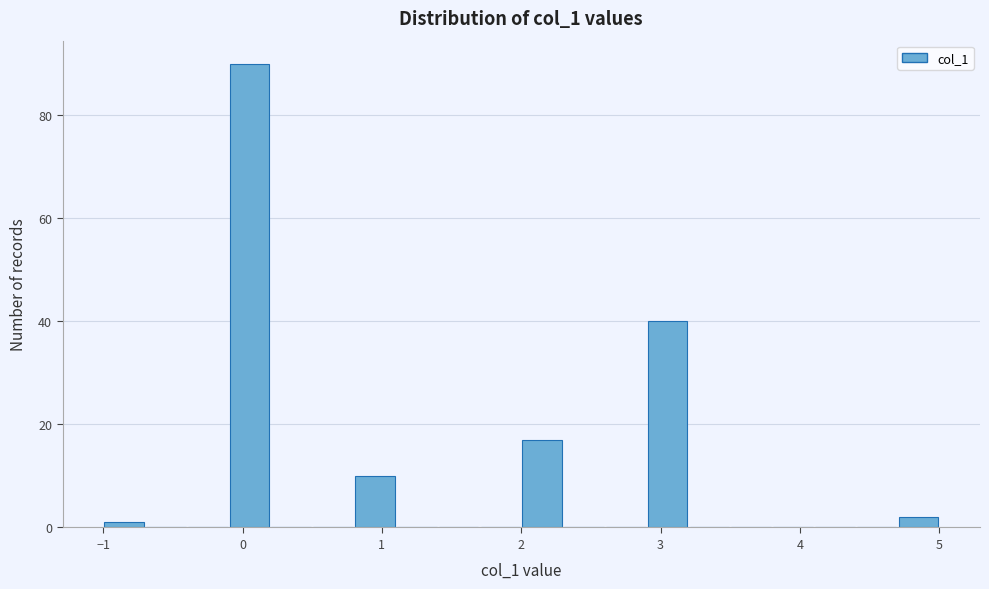

Around what value on the x-axis is the tallest bar? Give the approximate position of its centre, as read against the axis.

0.1